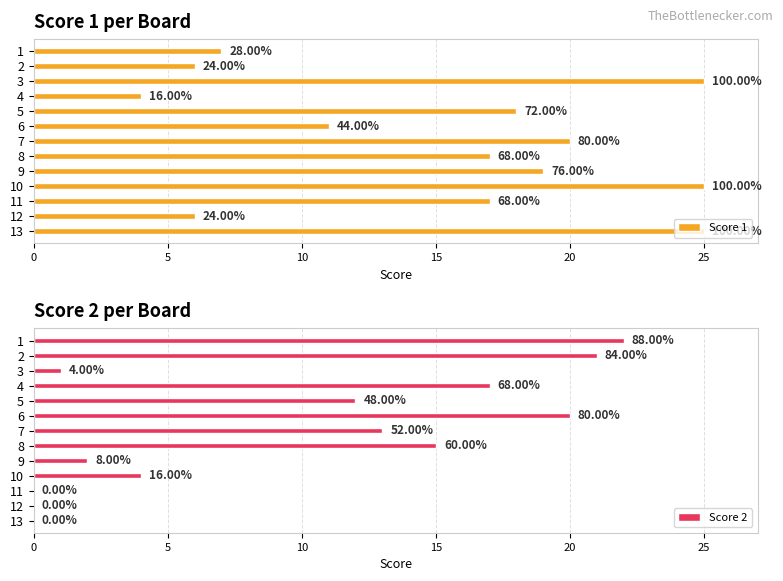

Is it true that Score 1 equals 10 at 5?

False